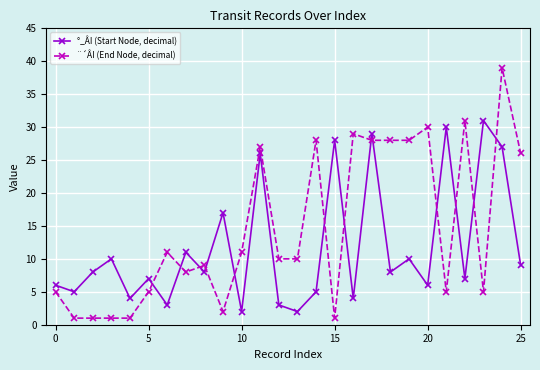

What is the difference between the maximum and minimum values in the °_ÂI (Start Node, decimal) series?

29